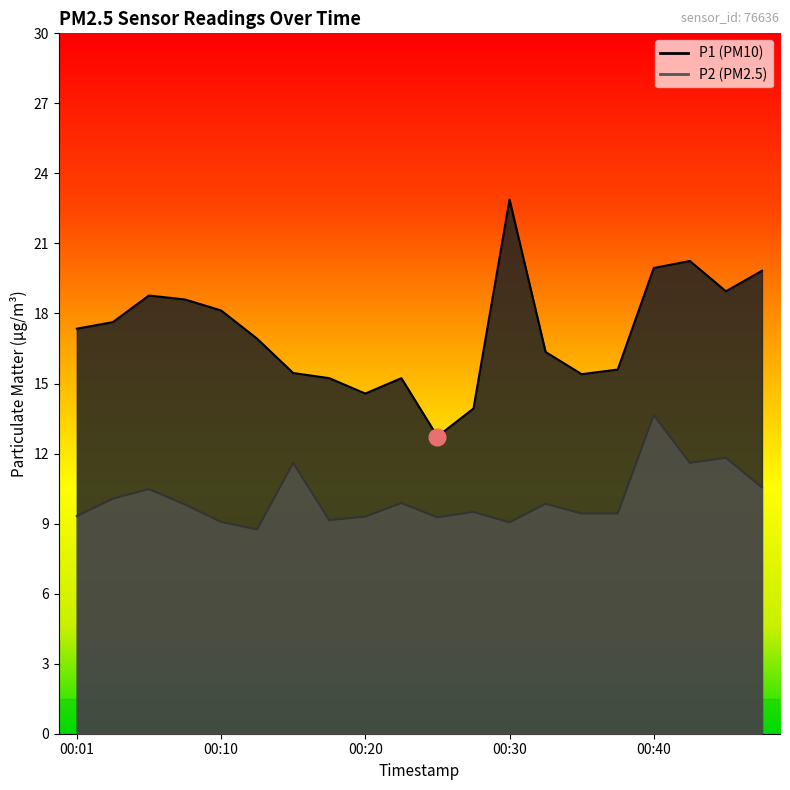

In P2, how many points are higher than both neighbors (excluding endpoints)?

7